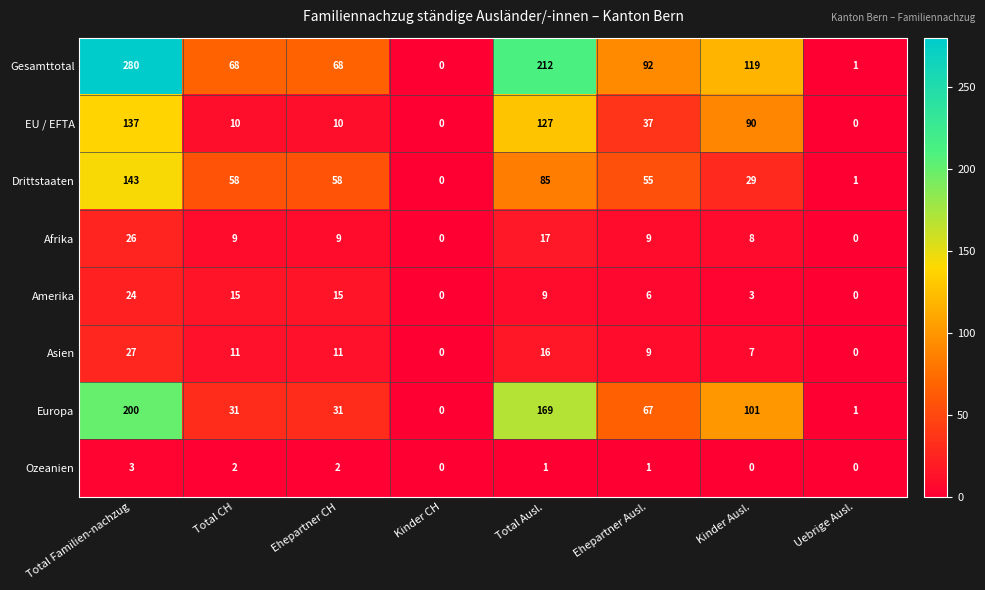

Where is Gesamttotal nearest to the value 140?

Kinder Ausl.